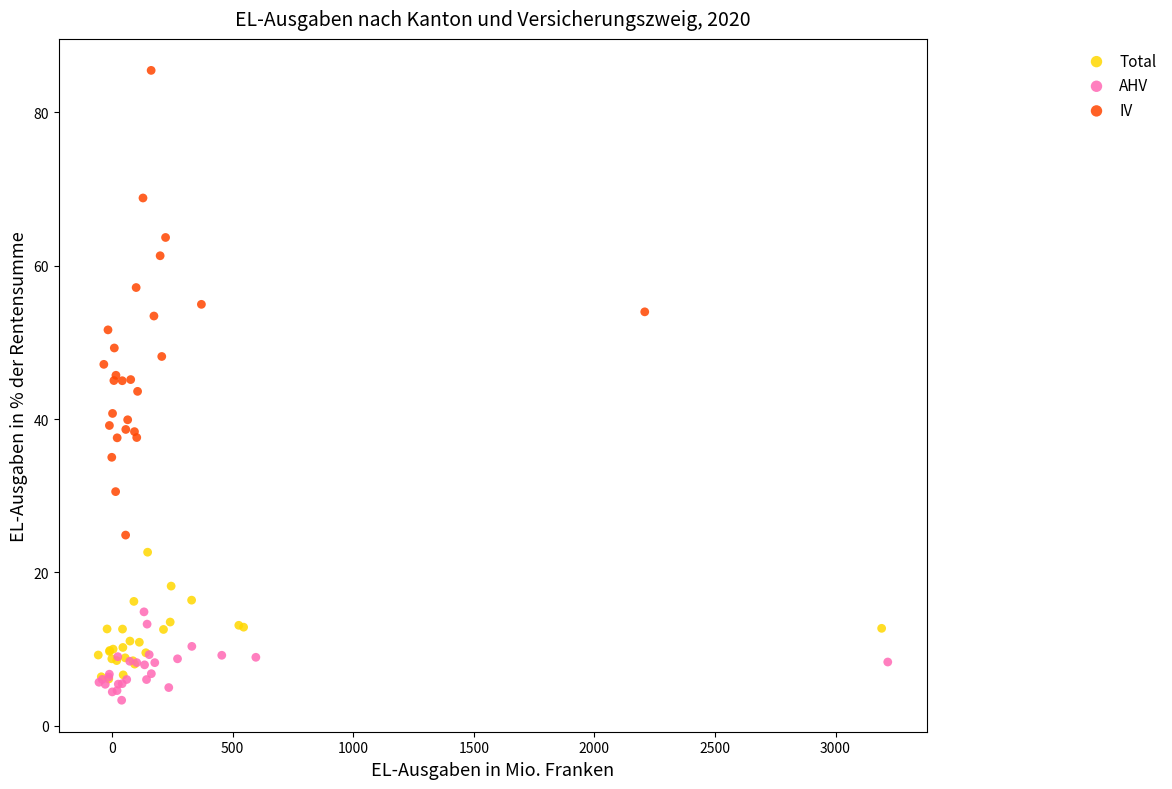

Which series reaches the maximum Y coordinate?

IV